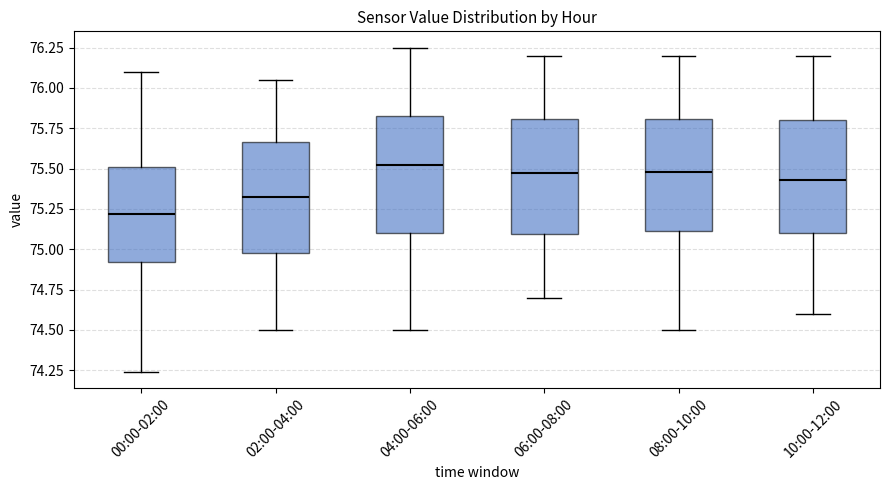

Where does the upper whisker of the box for 08:00-10:00 end on the y-axis? The values are not printed on the chart, so give them approximately, as read against the axis.

76.20